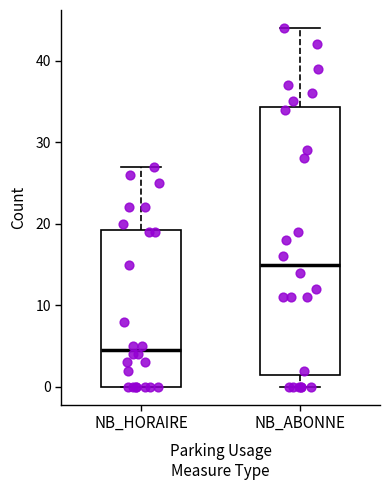

Which box is the tallest, from its lower edge to its upper edge?

NB_ABONNE